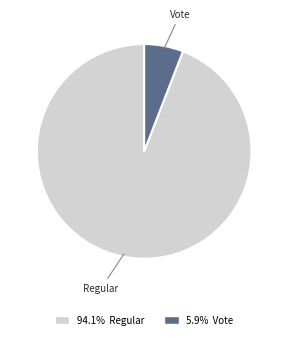

How many segments does this pie chart have?

2